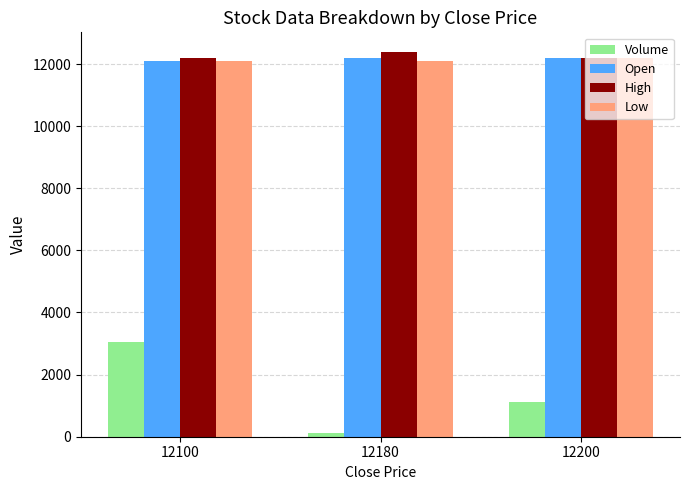

What are all the series names shown in the legend?

Volume, Open, High, Low